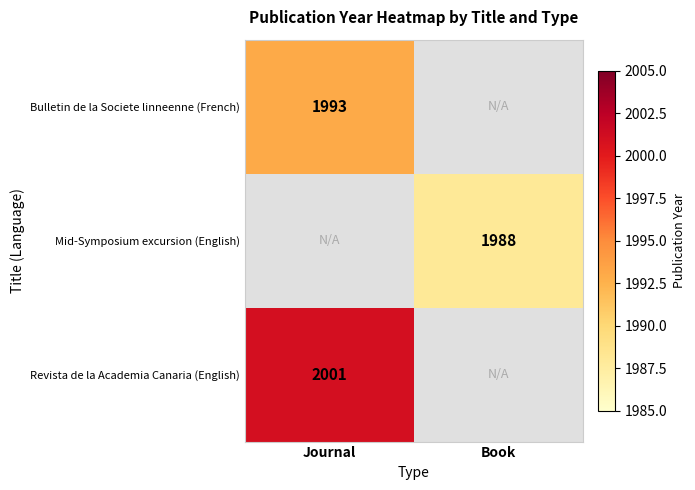

Is the value of Mid-Symposium excursion (English) at Book greater than the value of Revista de la Academia Canaria (English) at Journal?

No